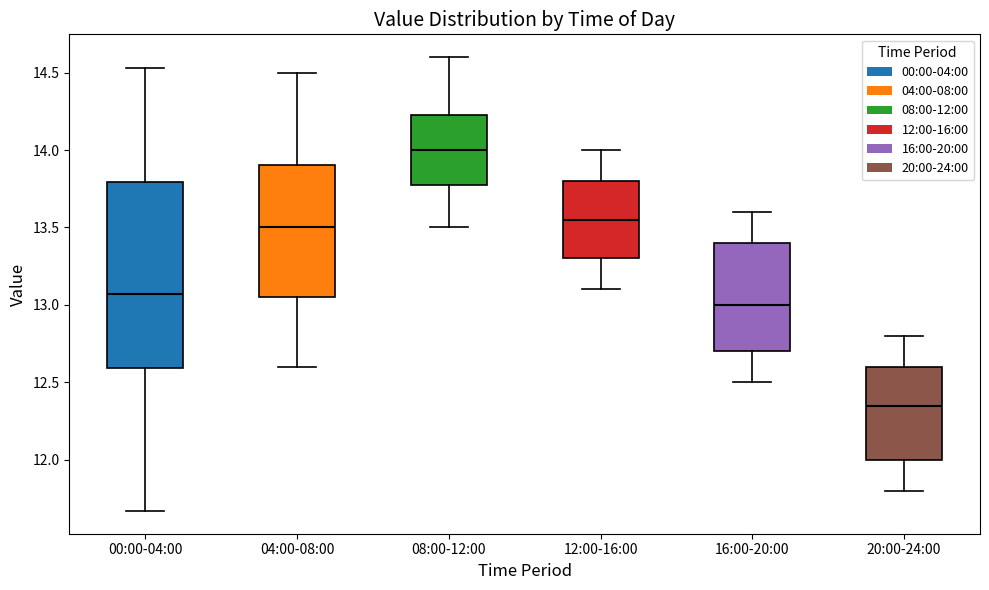

Comparing the boxes themselves (not the whiskers), which one is the tallest?

00:00-04:00